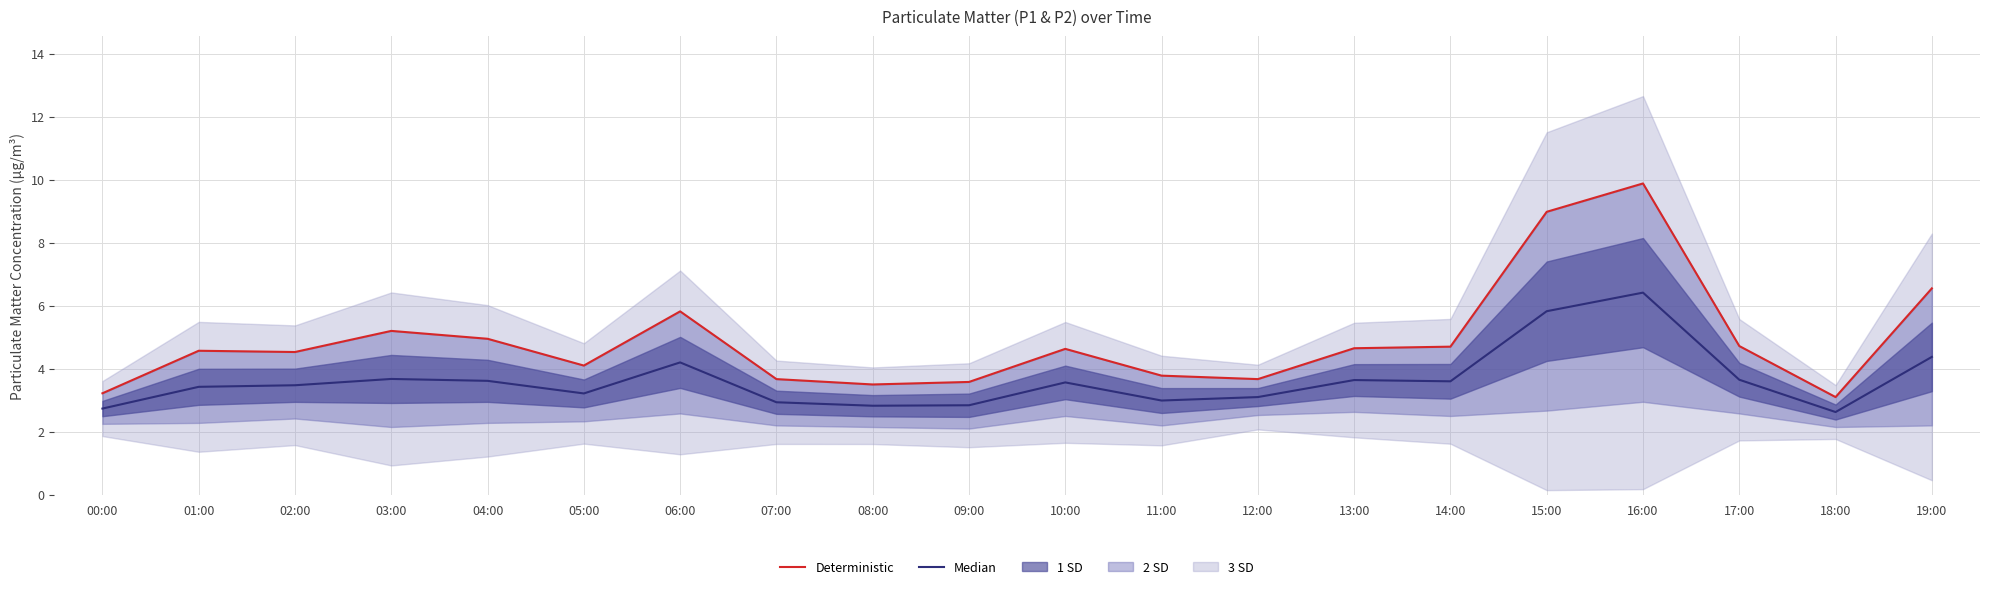

List the series in order of their peak value, highest first.

Deterministic, Median